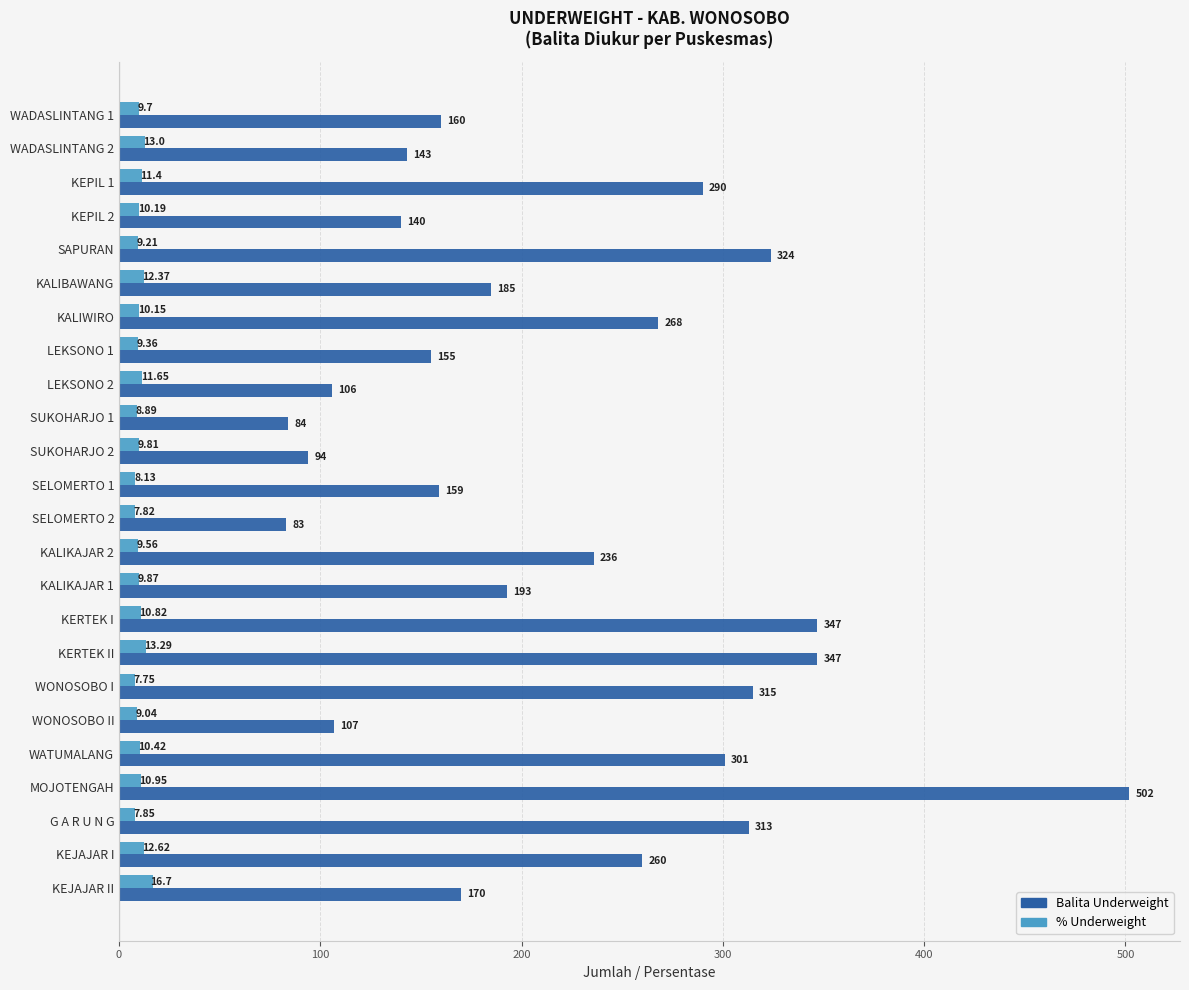

At which category is the sum across all series the highest?

MOJOTENGAH